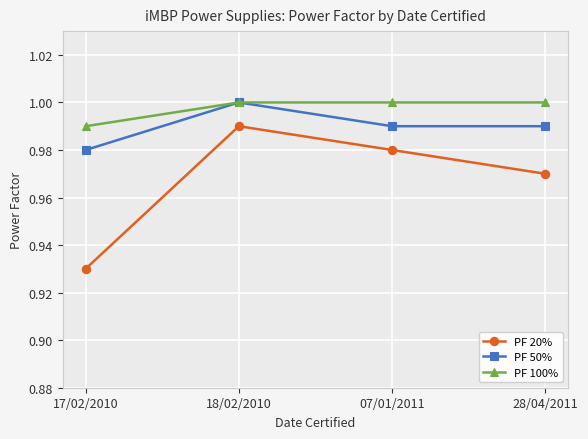

At which label does PF 50% reach its peak?

18/02/2010